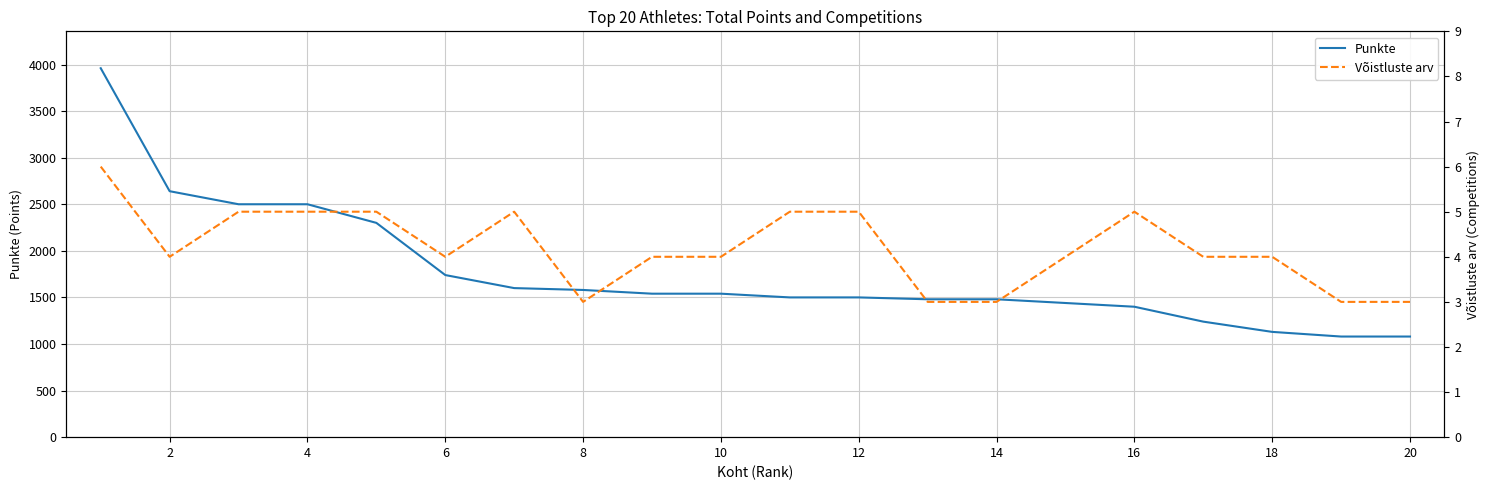

What is the lowest value of the Punkte series?

1080